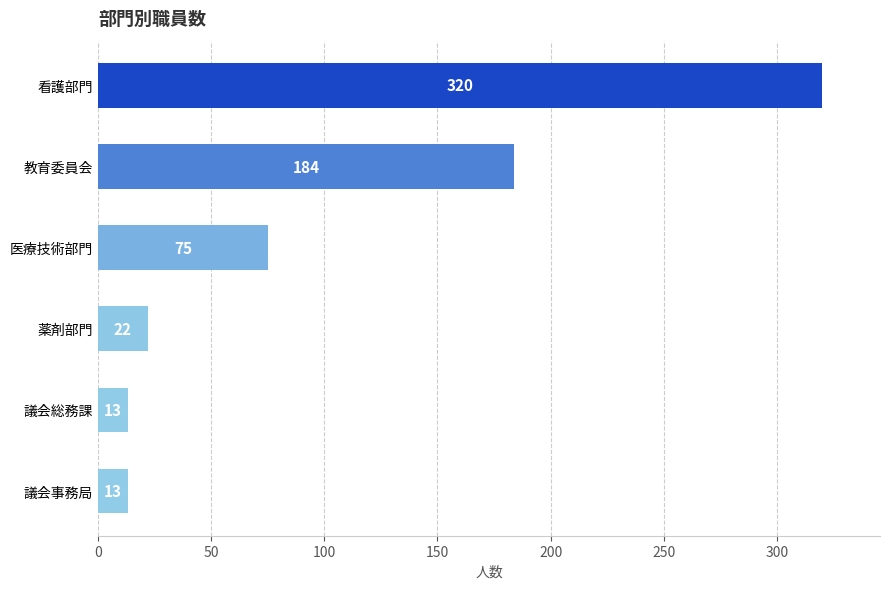

What is the change in value from 医療技術部門 to 教育委員会?

+109